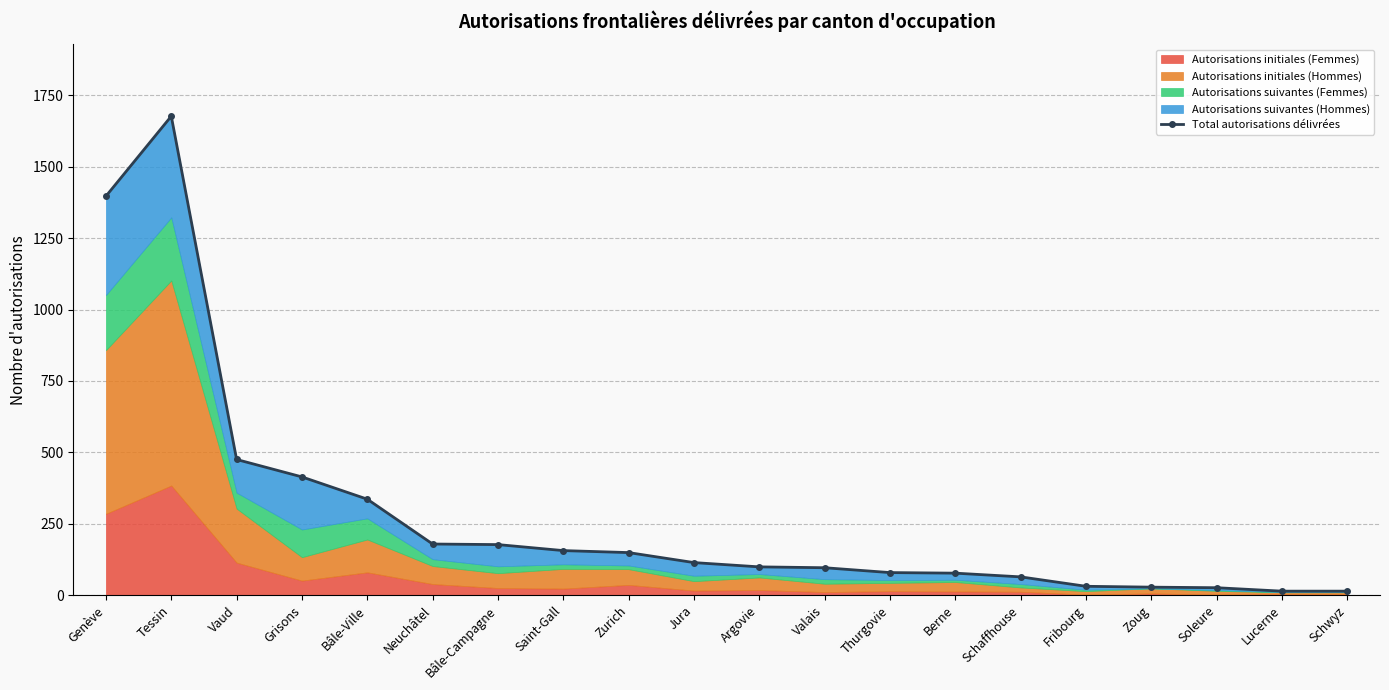

What position from the right is Lucerne?

2